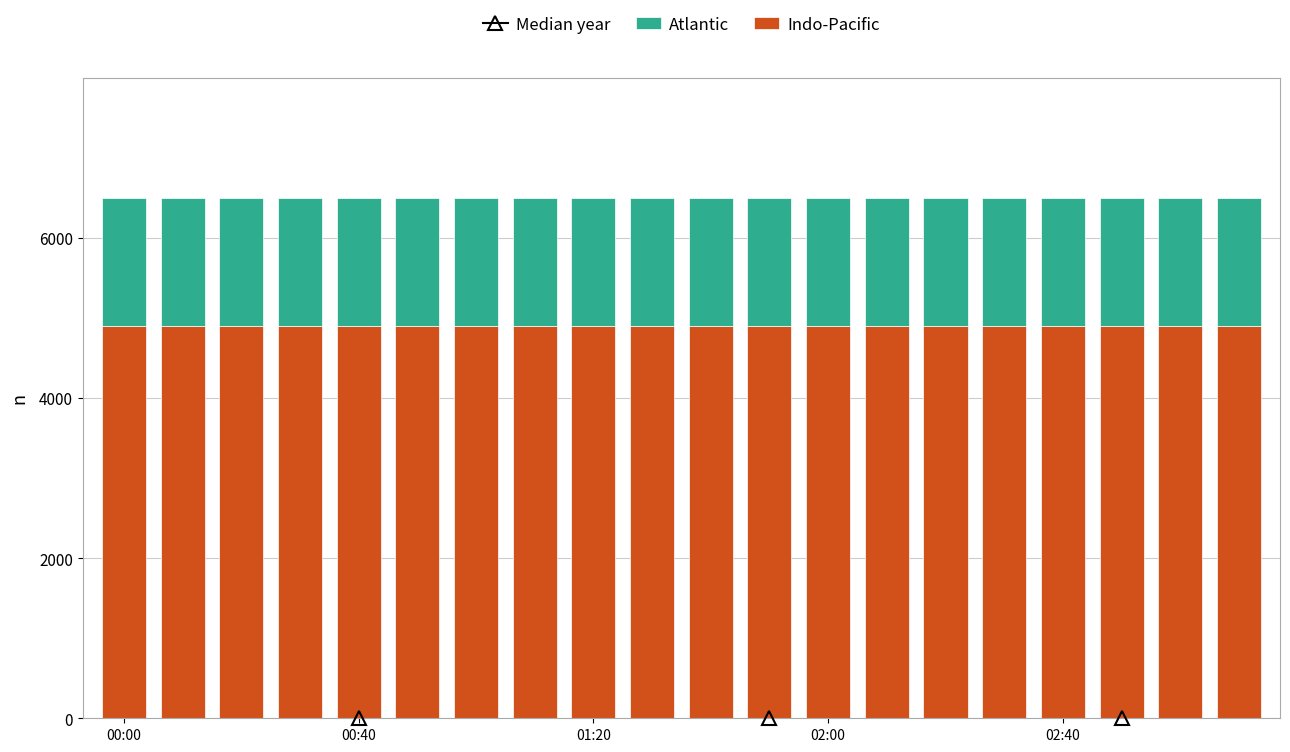

What is the highest value of the Indo-Pacific series?

4900